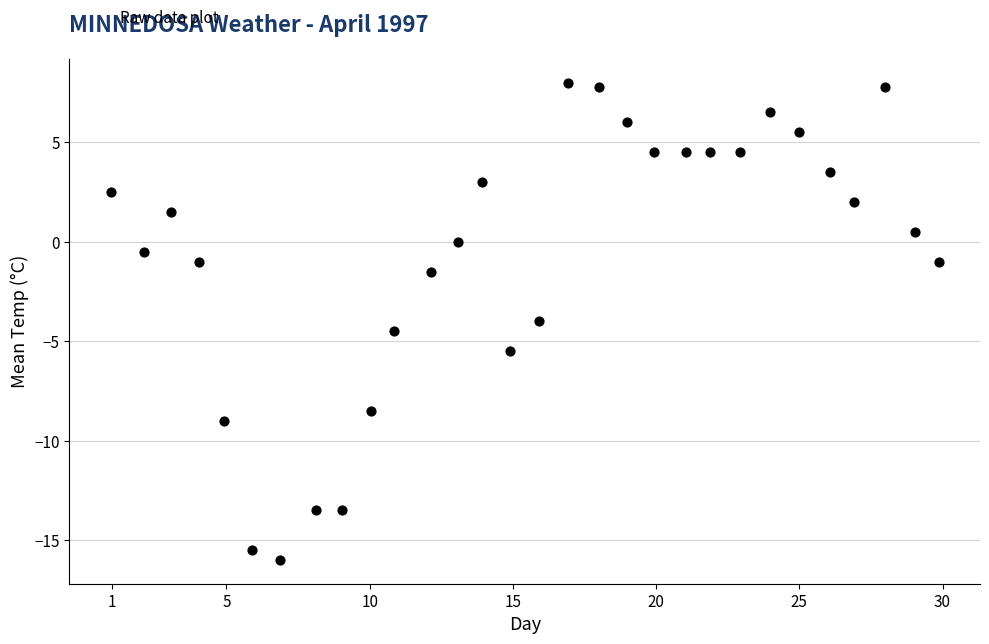

What is the range of Y values (max minus min)?

24.0